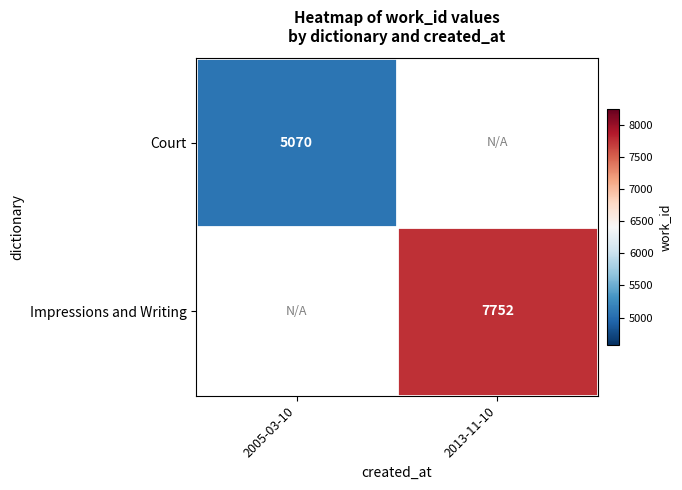

The value of Court at 2005-03-10 is 5070. True or false?

True